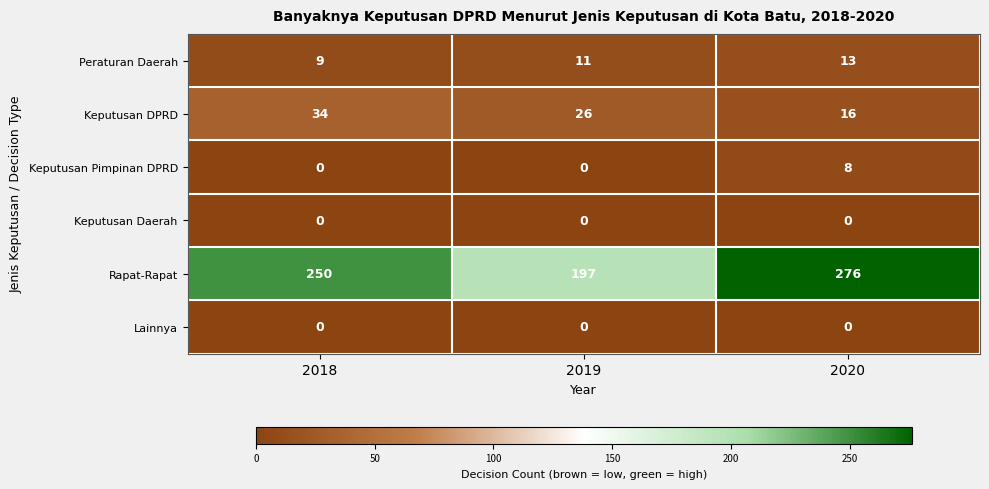

Rank the categories by Rapat-Rapat value from lowest to highest.

2019, 2018, 2020